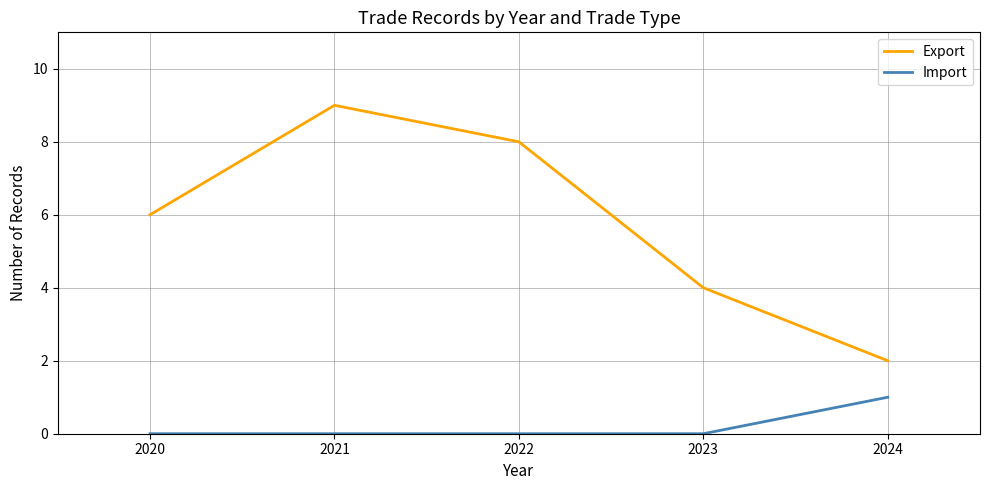

What is the greatest value displayed?

9